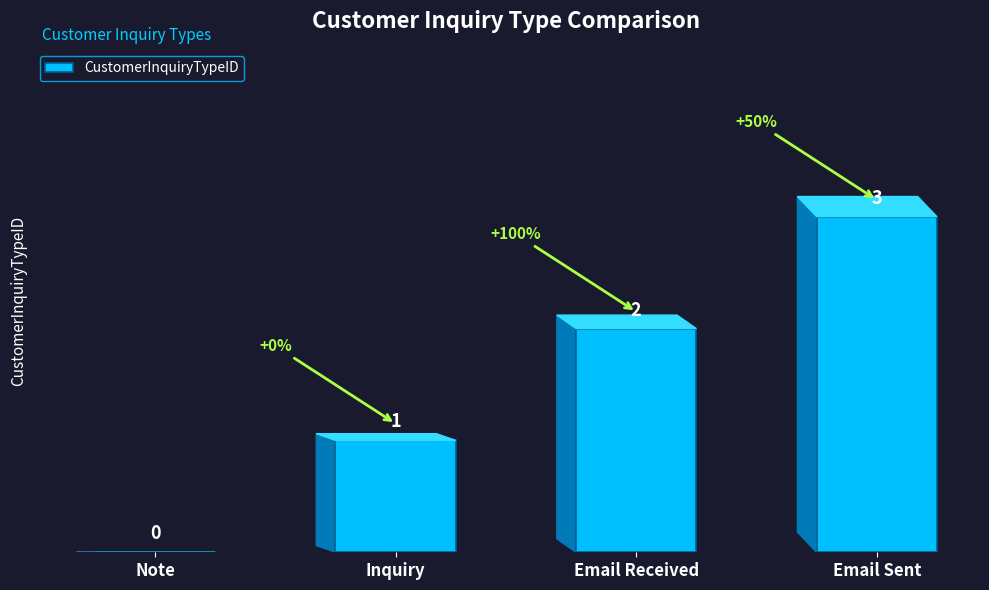

What is the approximate value at Email Received?

2